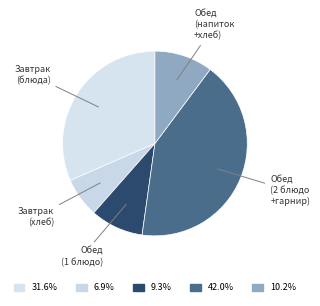

How many segments does this pie chart have?

5